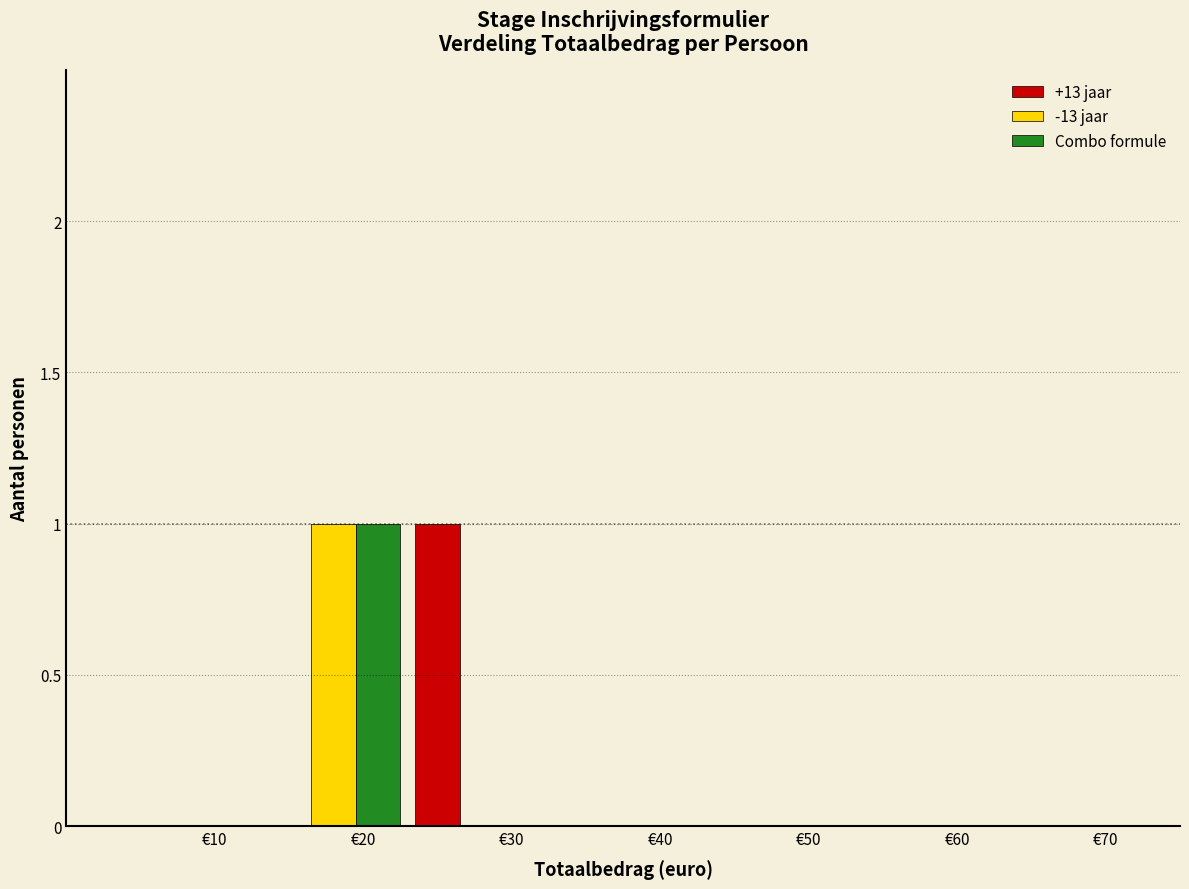

Reading left to right, extract all data points from this chart.

+13 jaar: €10=0	€20=0	€30=1	€40=0	€50=0	€60=0	€70=0
-13 jaar: €10=0	€20=1	€30=0	€40=0	€50=0	€60=0	€70=0
Combo formule: €10=0	€20=1	€30=0	€40=0	€50=0	€60=0	€70=0